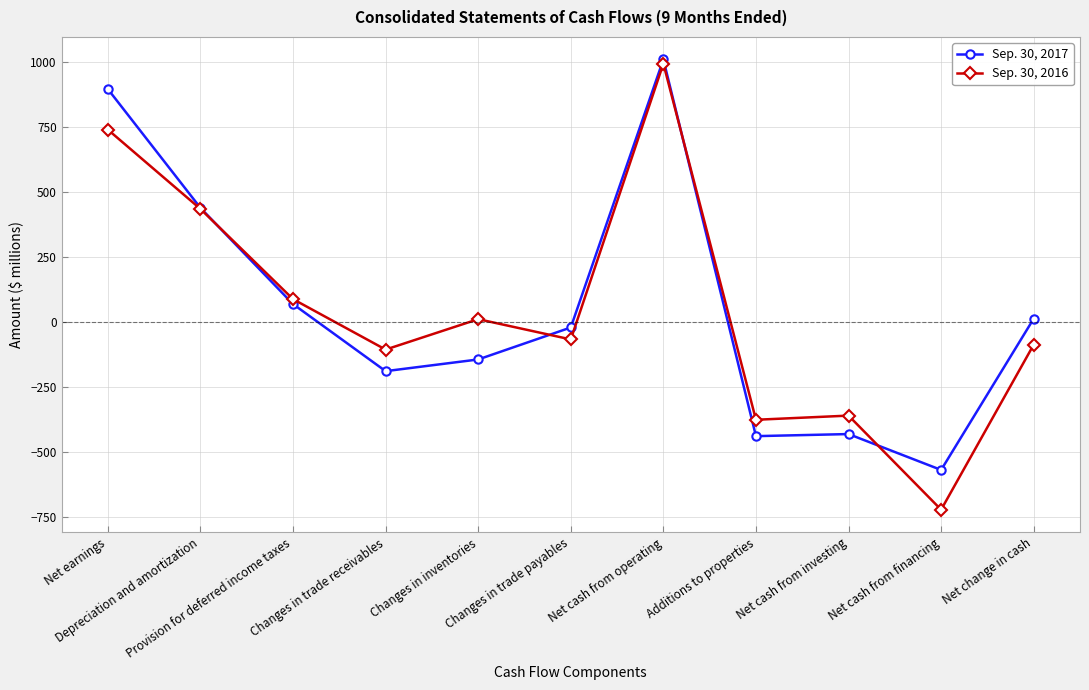

In Sep. 30, 2017, how many points are higher than both neighbors (excluding endpoints)?

2